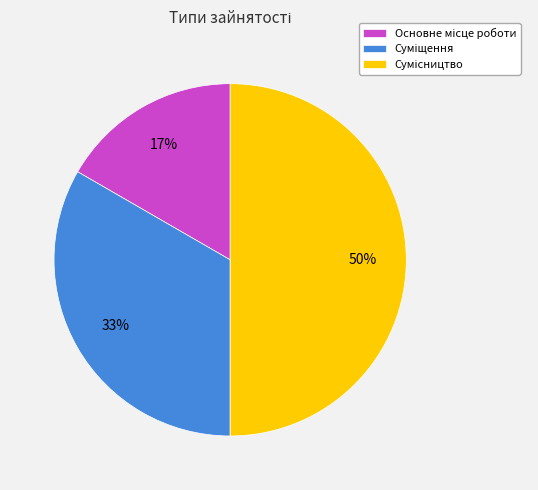

To the nearest percent, what is the average slice percentage?

33%